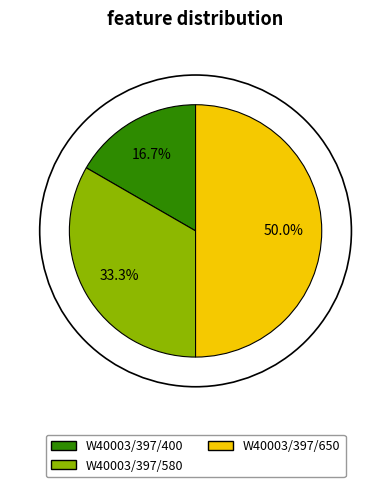

The W40003/397/400 slice represents 17% of the pie. True or false?

True